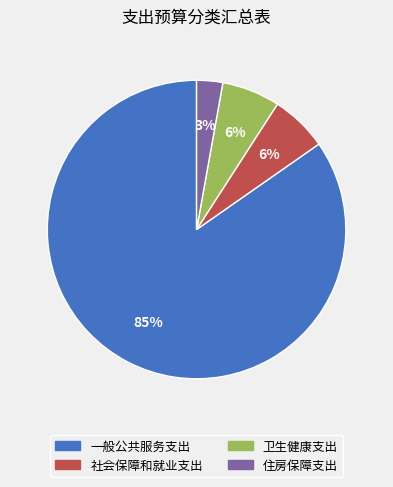

Which has a higher value, 住房保障支出 or 卫生健康支出?

卫生健康支出